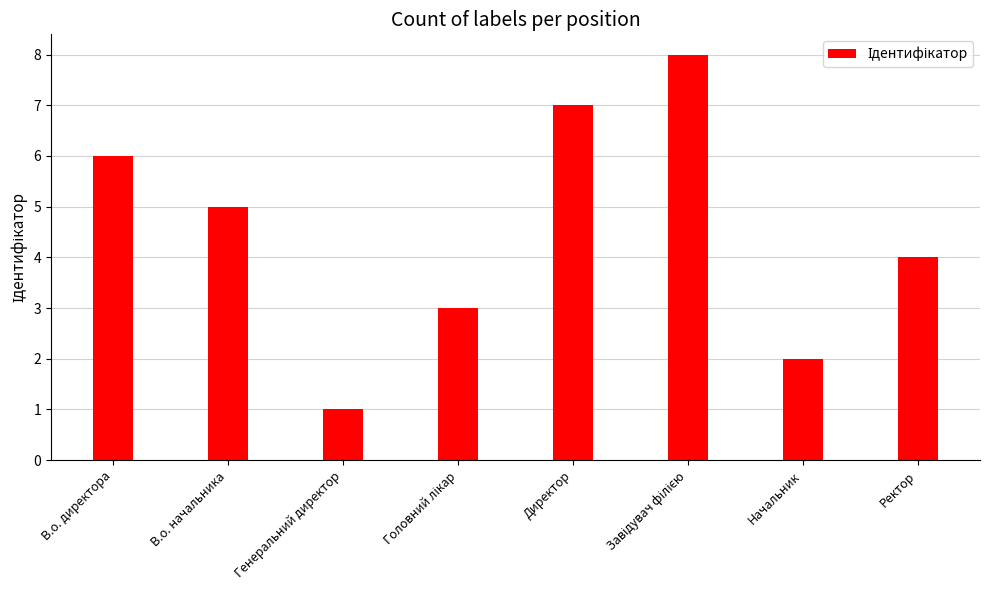

Count the values in the range 3 to 7.

5